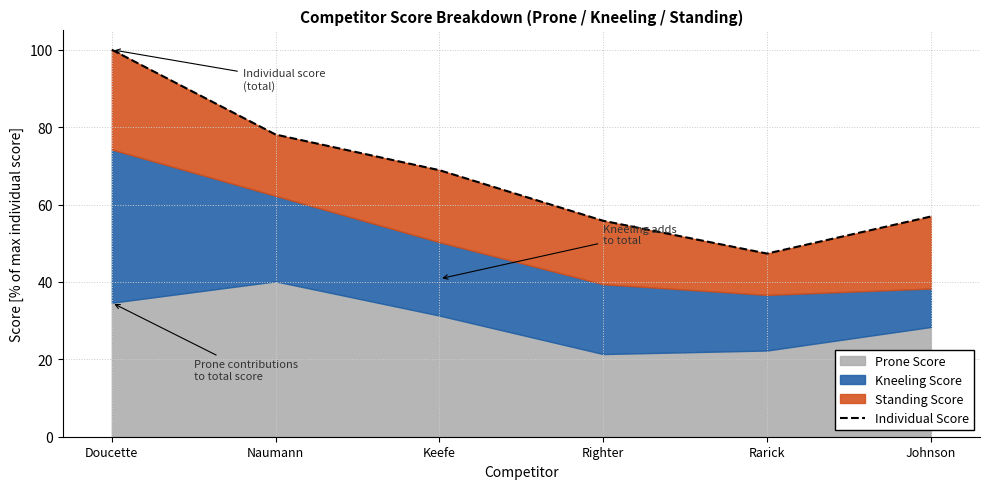

The value at Doucette is 65.8. True or false?

False